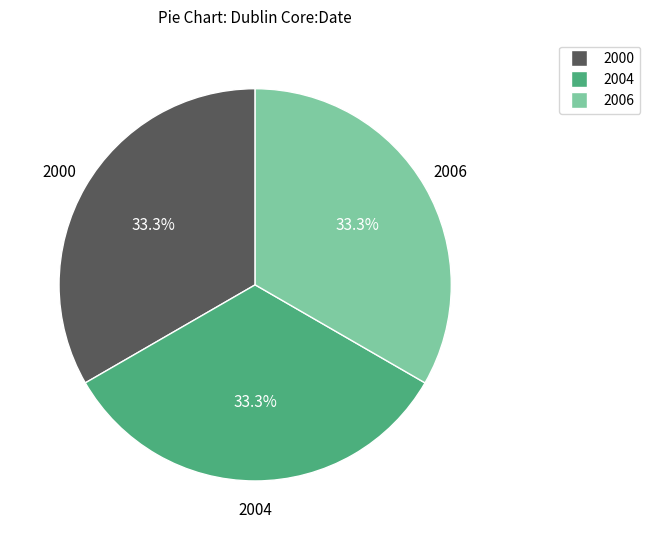

What is the ratio of the value at 2004 to the value at 2006?

1.0